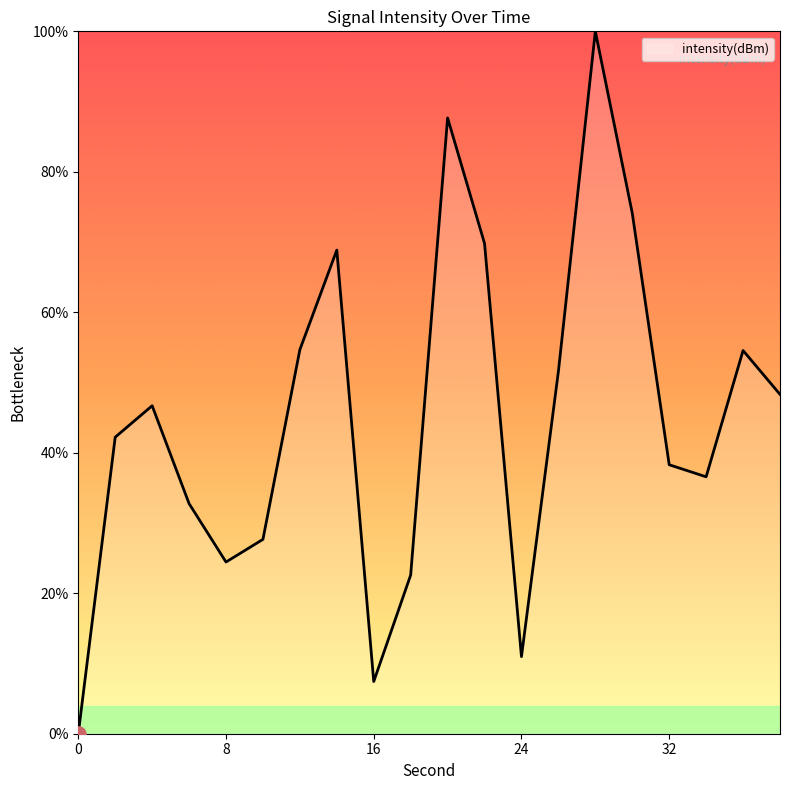

What is the greatest value displayed?

100.0